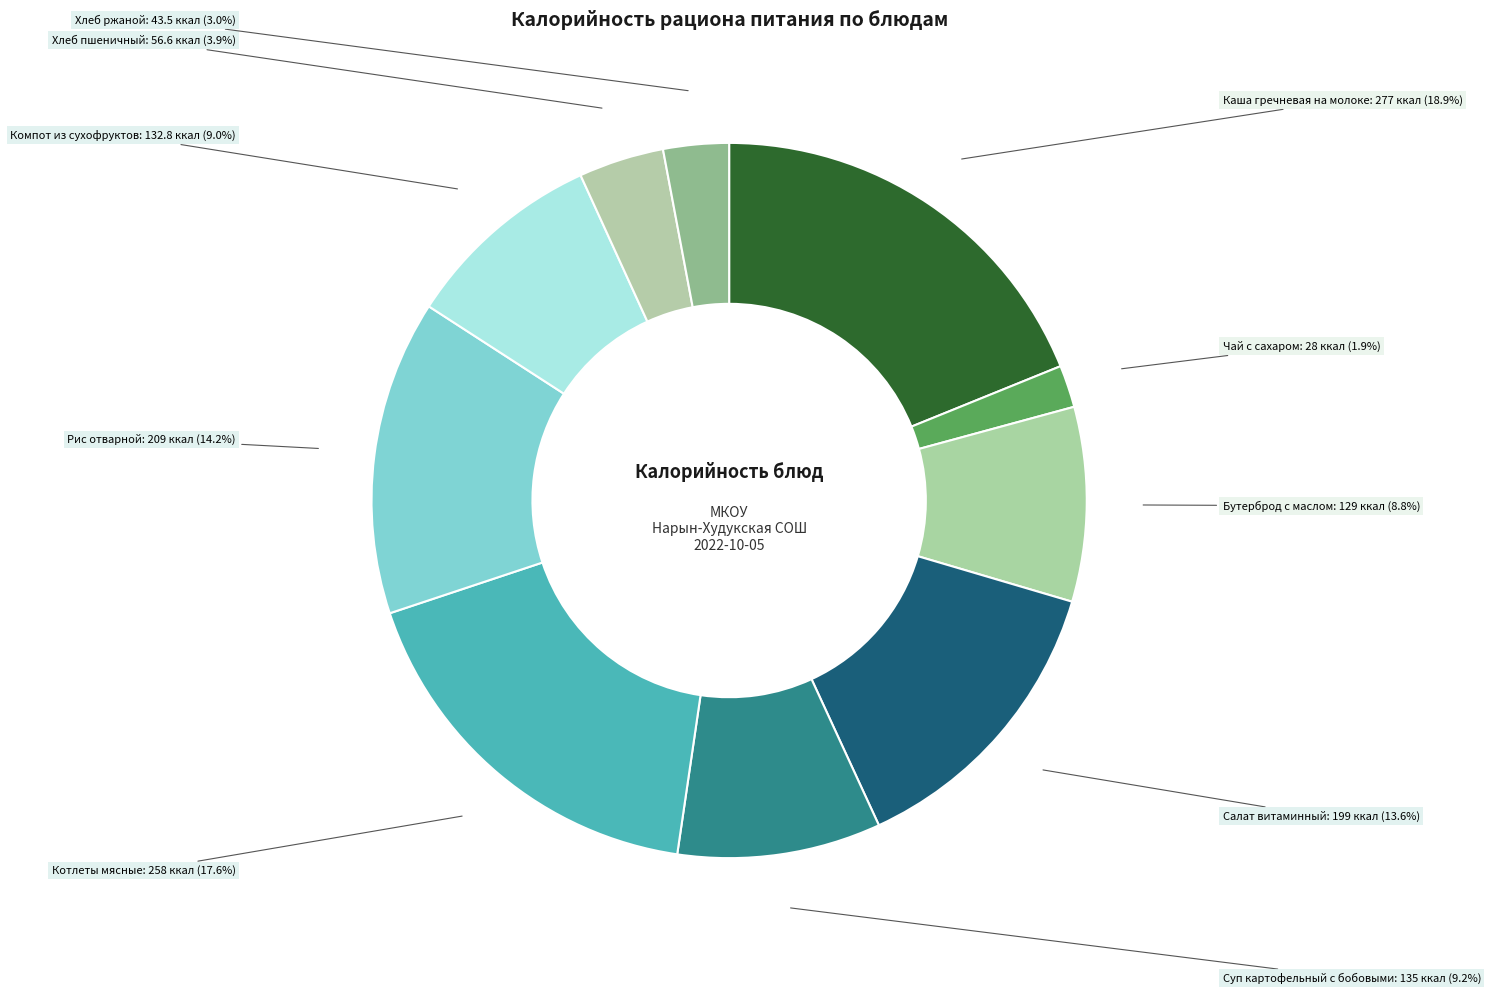

Is there a majority slice in this chart?

No